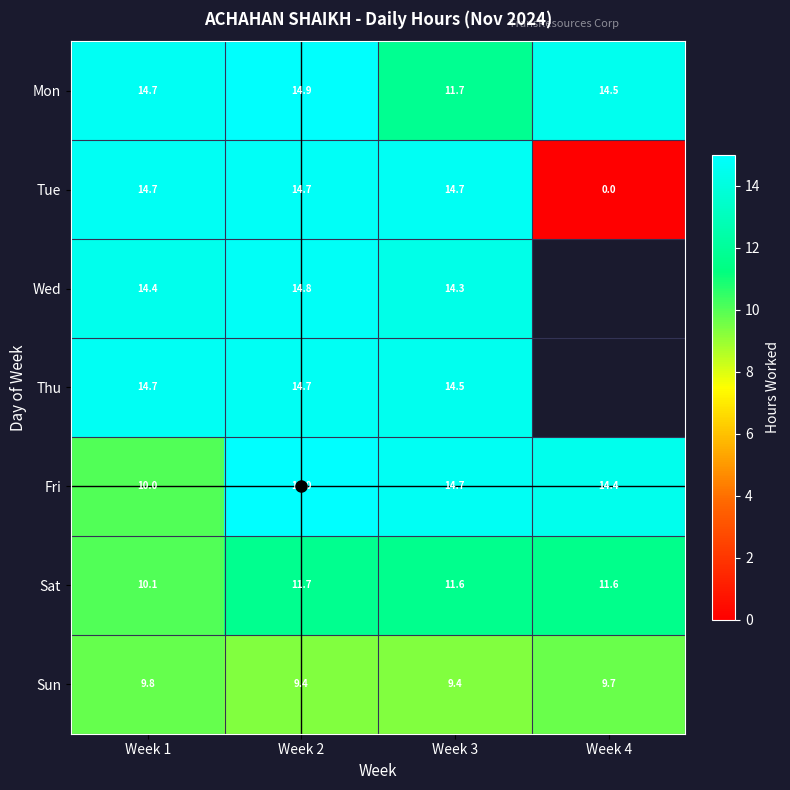

Is it true that Mon equals 7.0 at Week 1?

False